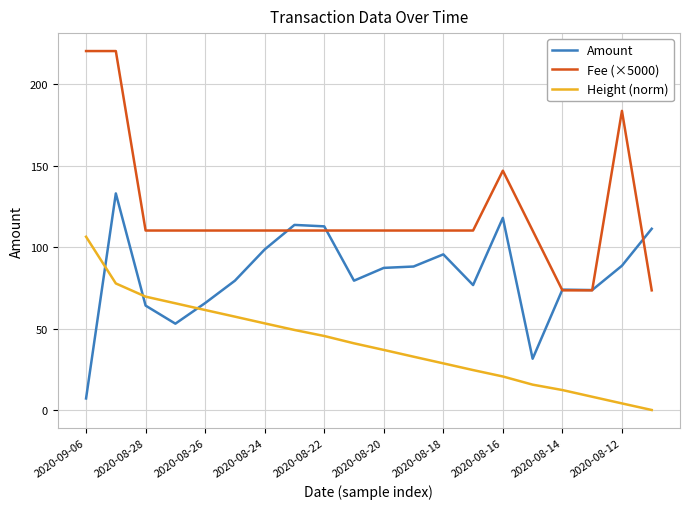

Which series has the largest total across all categories?

Fee (×5000)